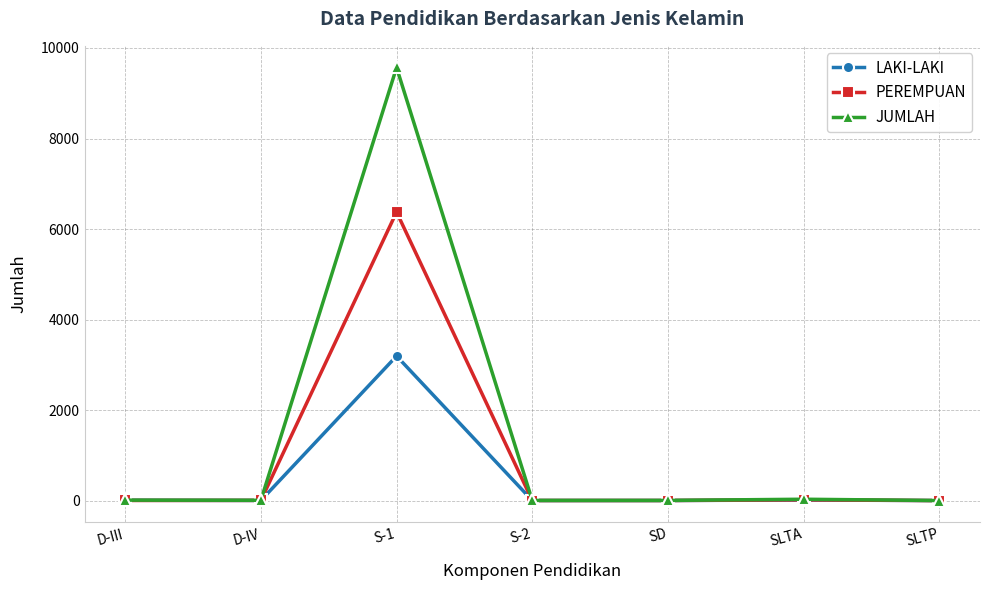

What position from the left is D-IV?

2